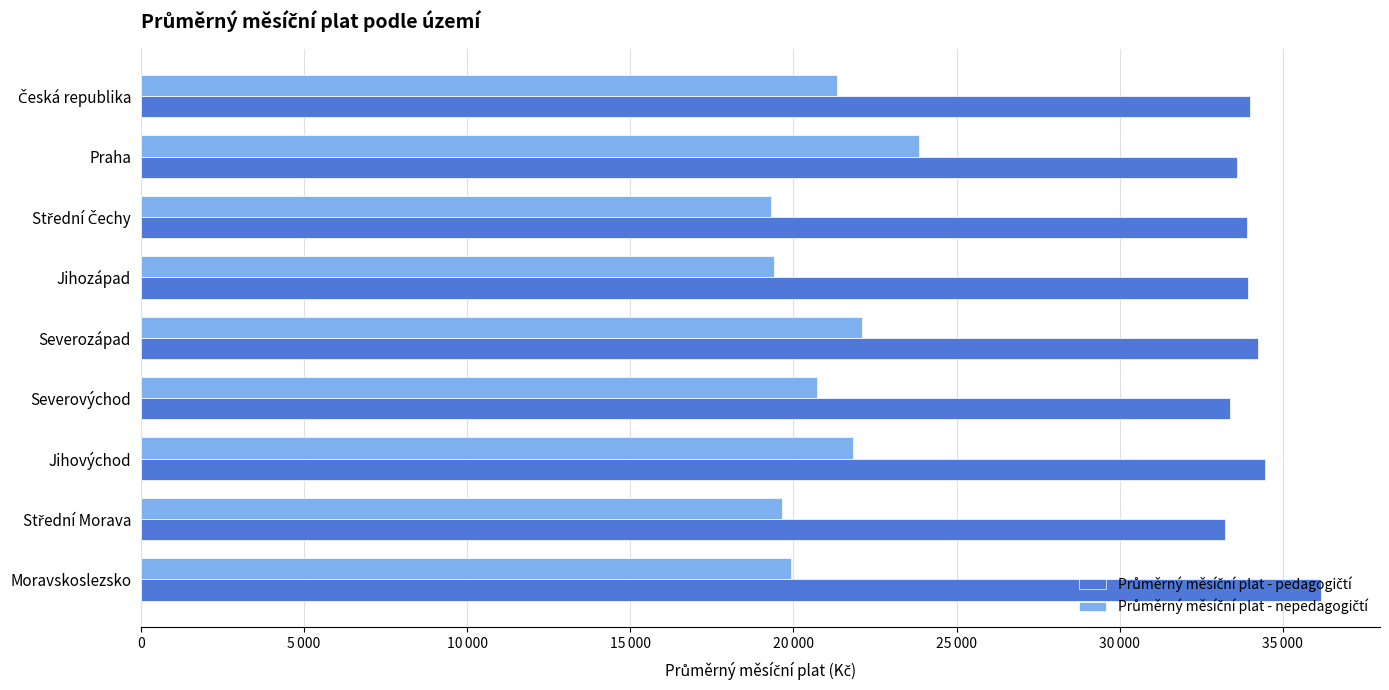

How many groups of bars are there?

9